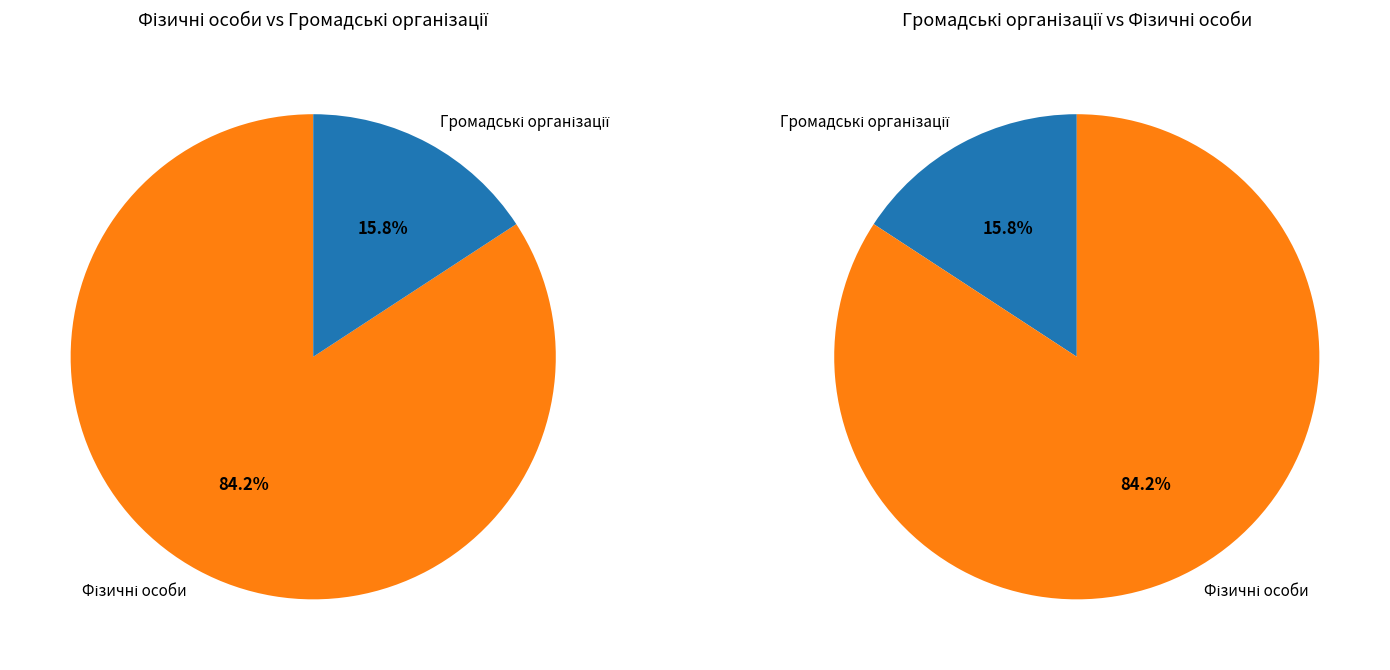

Count the number of slices in the pie.

2